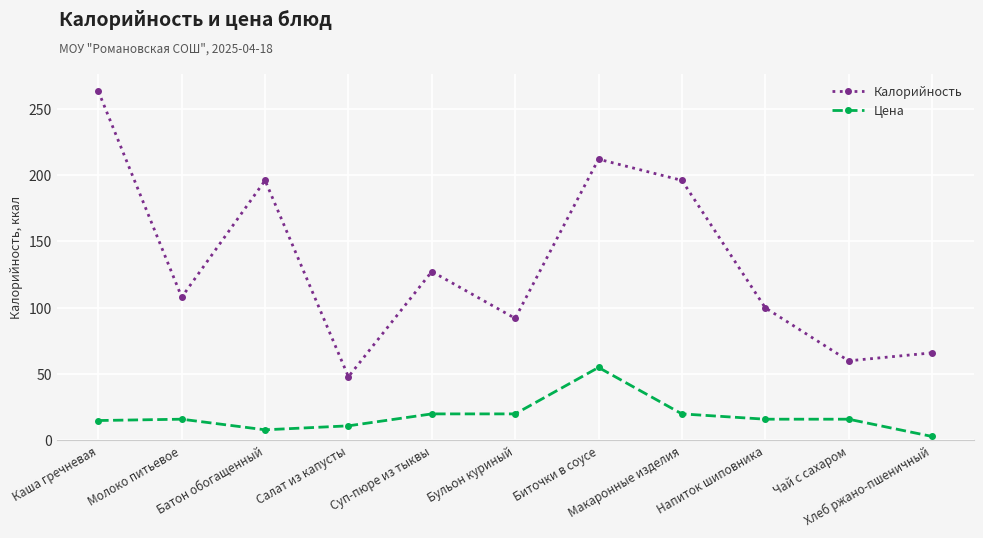

Rank the series by their average value, from lowest to highest.

Цена, Калорийность